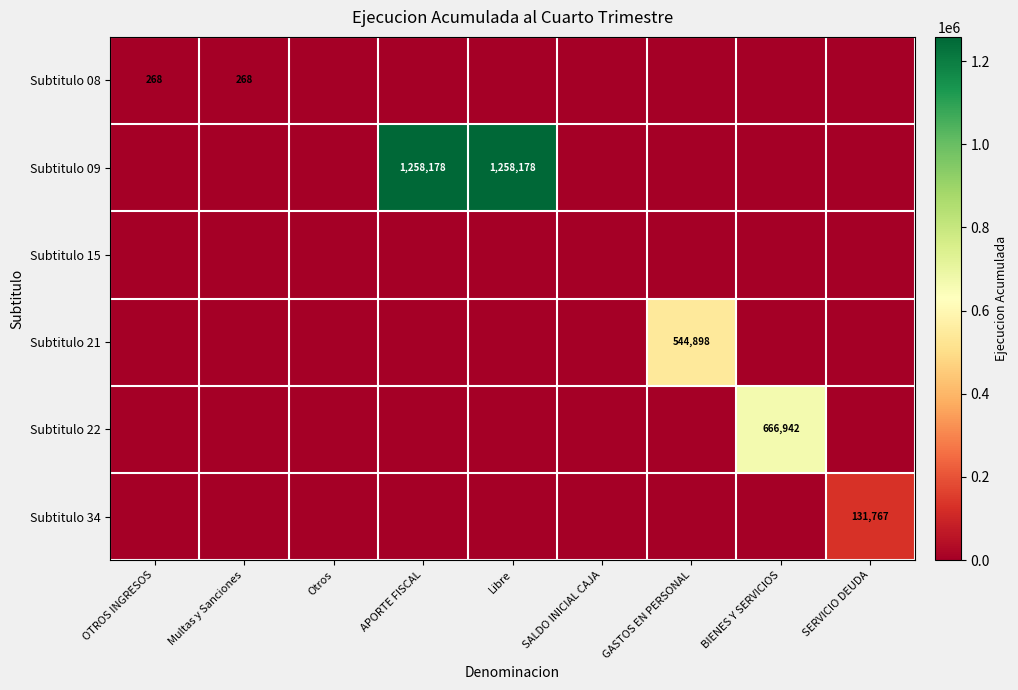

True or false: Subtitulo 09 has a value of 0 at OTROS INGRESOS.

True